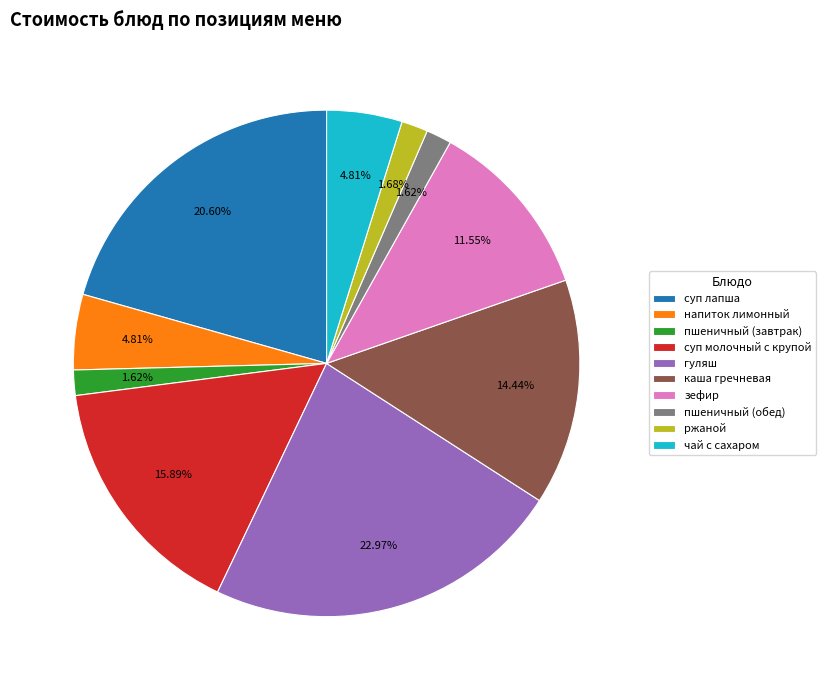

True or false: суп молочный с крупой accounts for 10% of the total.

False